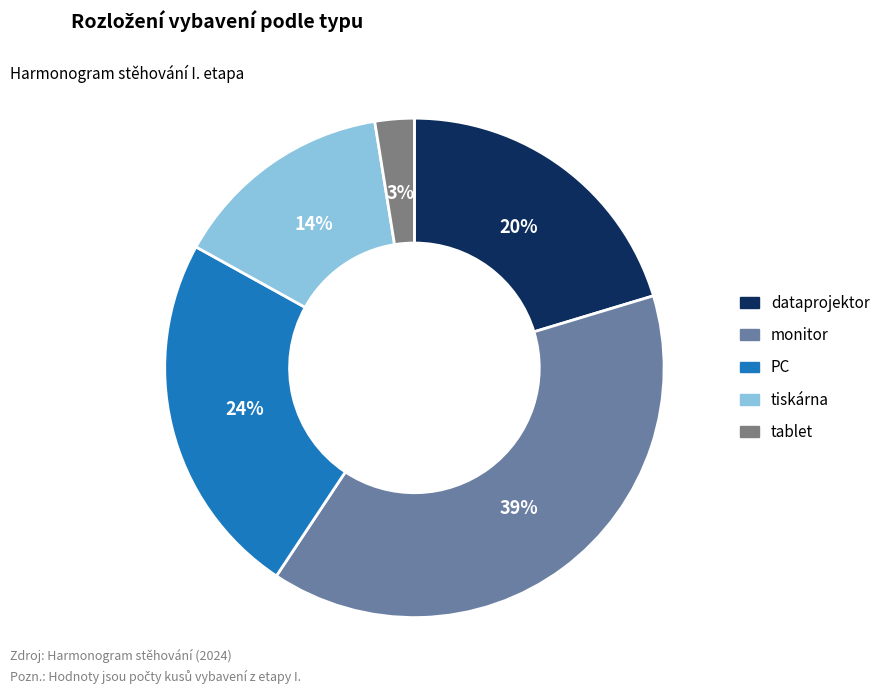

Do tiskárna and dataprojektor together represent more than half of the pie?

No